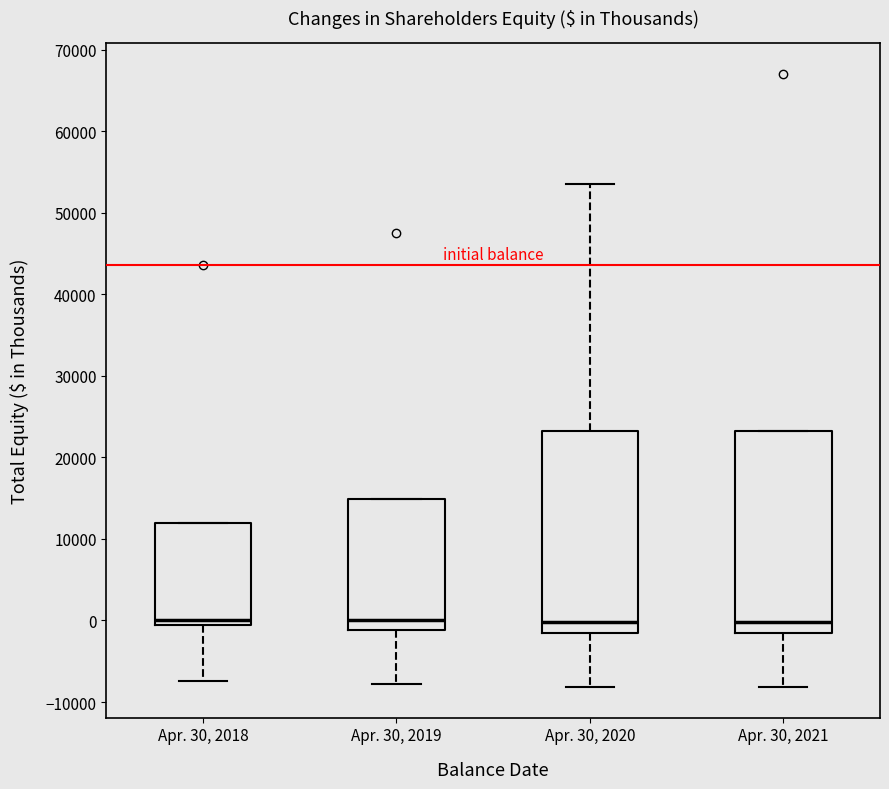

Reading left to right, transcribe this box plot: for each box, give where its median line is, the range the box spans, and where its two whiskers end, as read against the y-axis. The values are not printed on the chart, so give them approximately, as read against the axis.

Apr. 30, 2018: median 0, box -1000 to 12000, whiskers -7000 to 12000
Apr. 30, 2019: median 0, box -1000 to 15000, whiskers -8000 to 15000
Apr. 30, 2020: median 0, box -2000 to 23000, whiskers -8000 to 54000
Apr. 30, 2021: median 0, box -2000 to 23000, whiskers -8000 to 23000